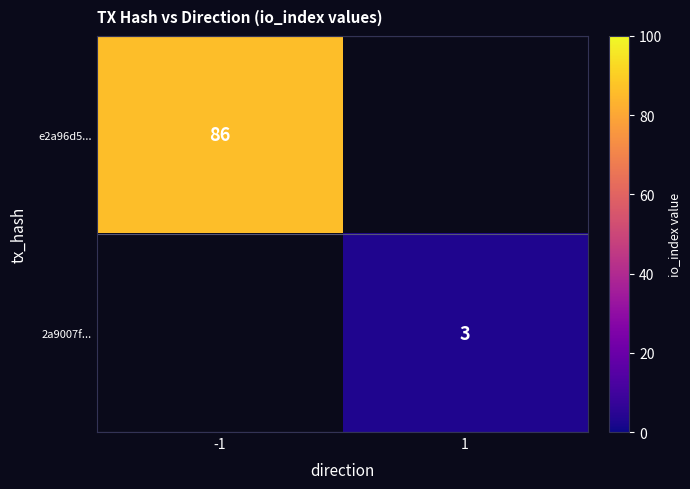

What is the minimum value shown in the chart?

3.0